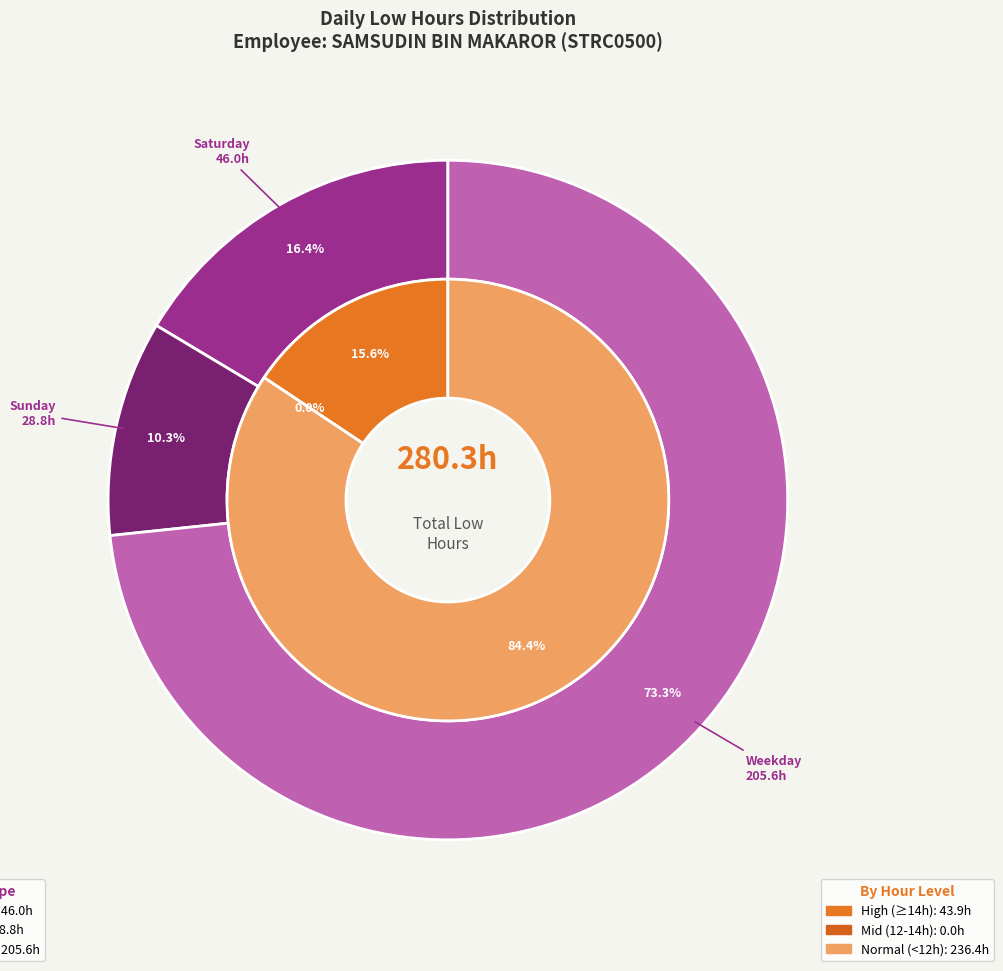

Combined, do 5-Sat and 6-Sun account for over 50%?

No